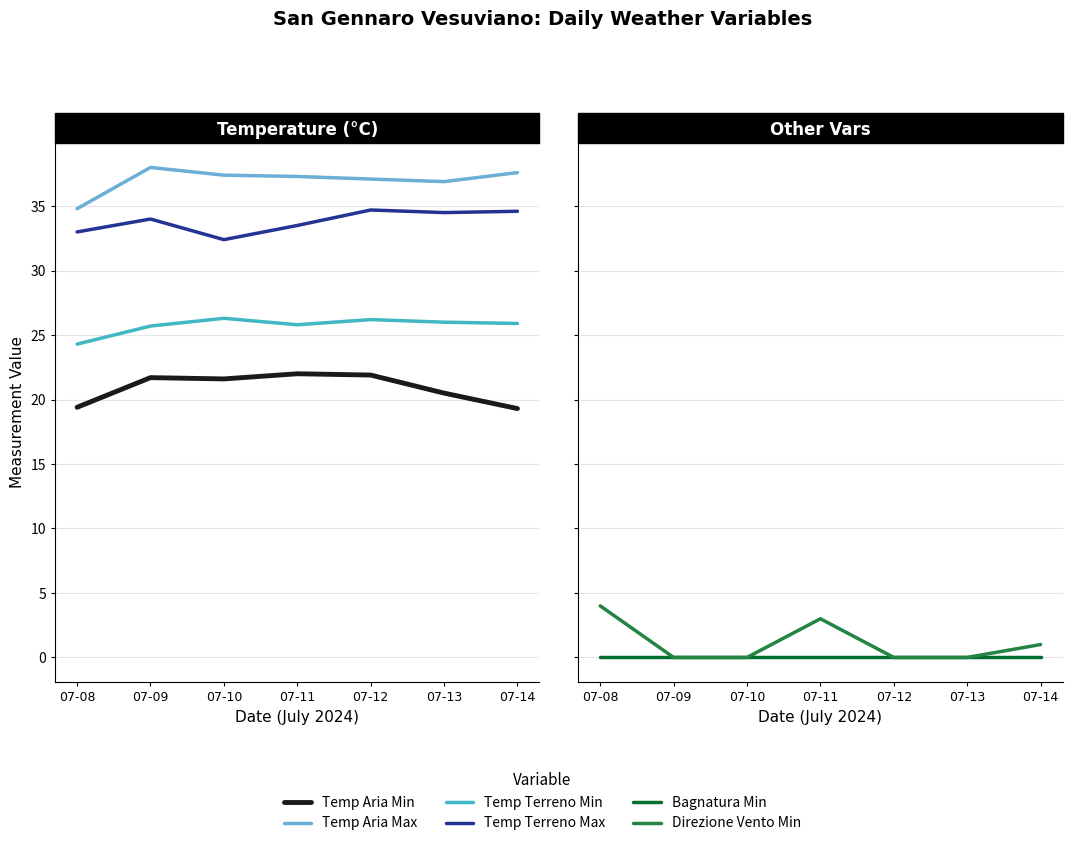

True or false: Temp Aria Min and Bagnatura Min cross at least once.

False